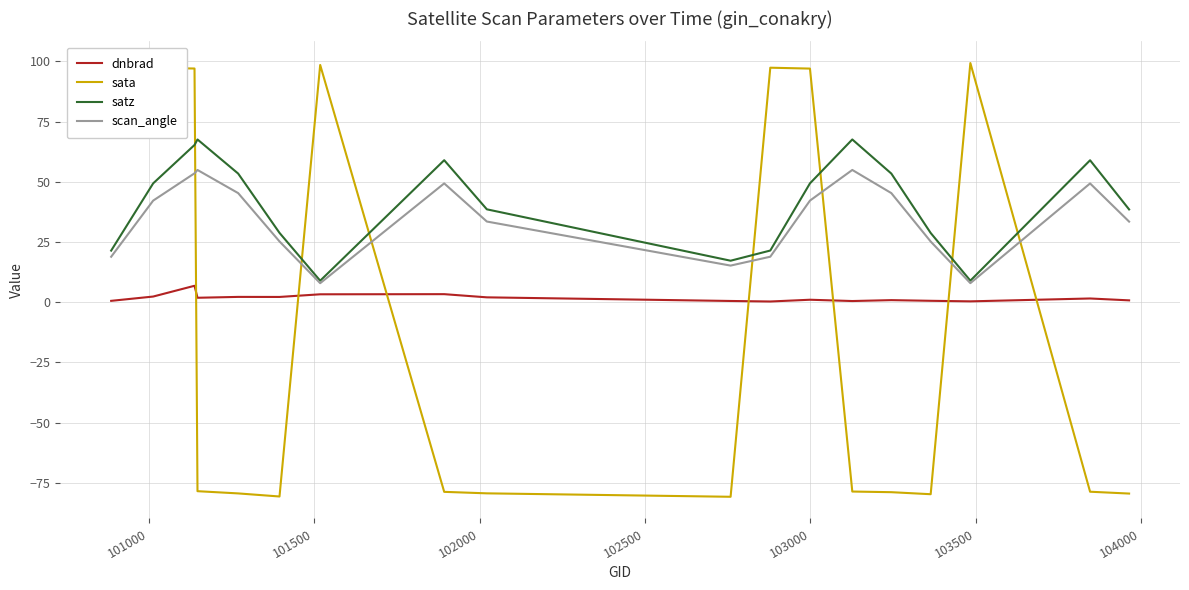

True or false: scan_angle has more than 2 interior local peaks.

True